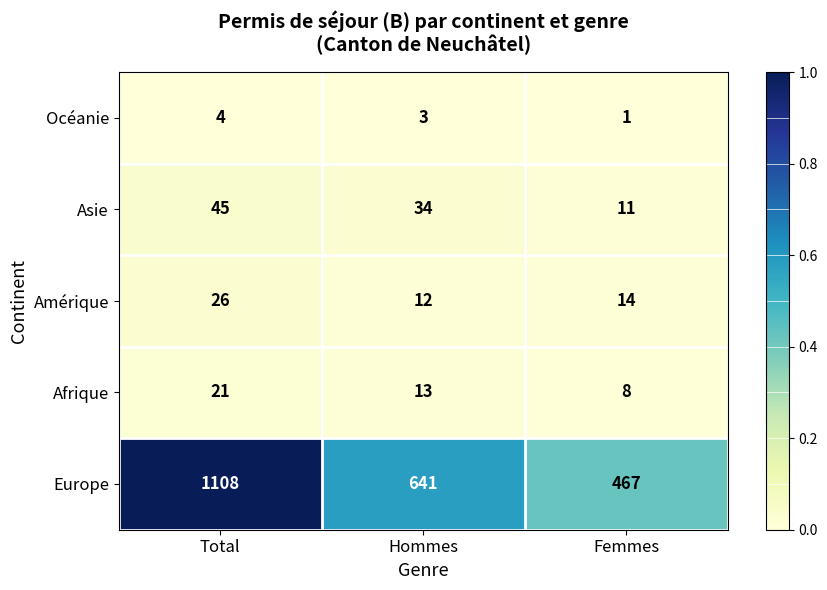

At which category is the sum across all series the highest?

Total